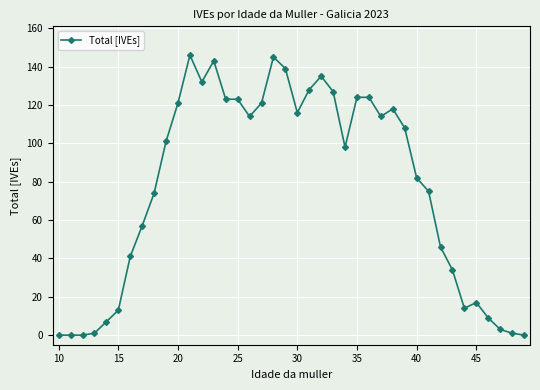

True or false: there are more than 0 points higher than both neighbors.

True